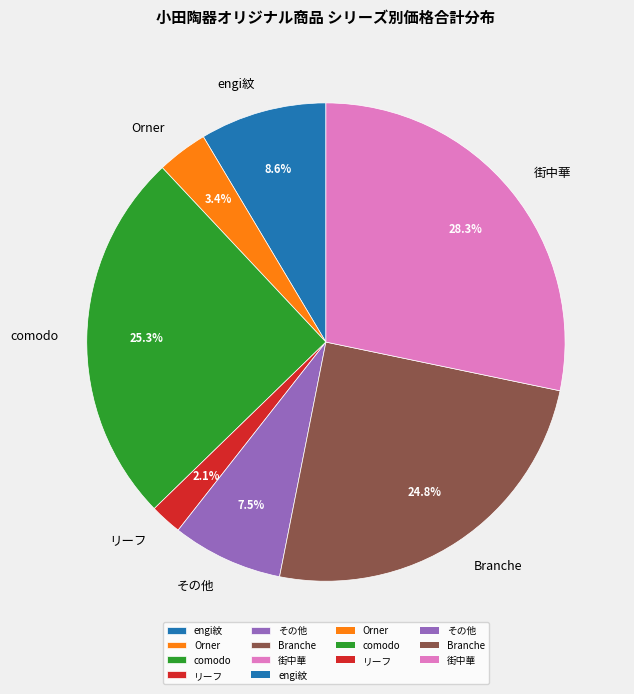

To the nearest percent, what is the difference between the engi紋 and リーフ slice percentages?

6%